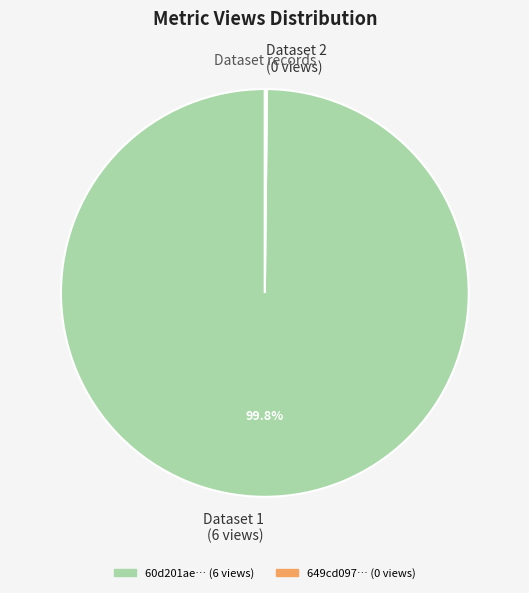

Does Dataset 1 (6 views) account for over 50% of the chart?

Yes